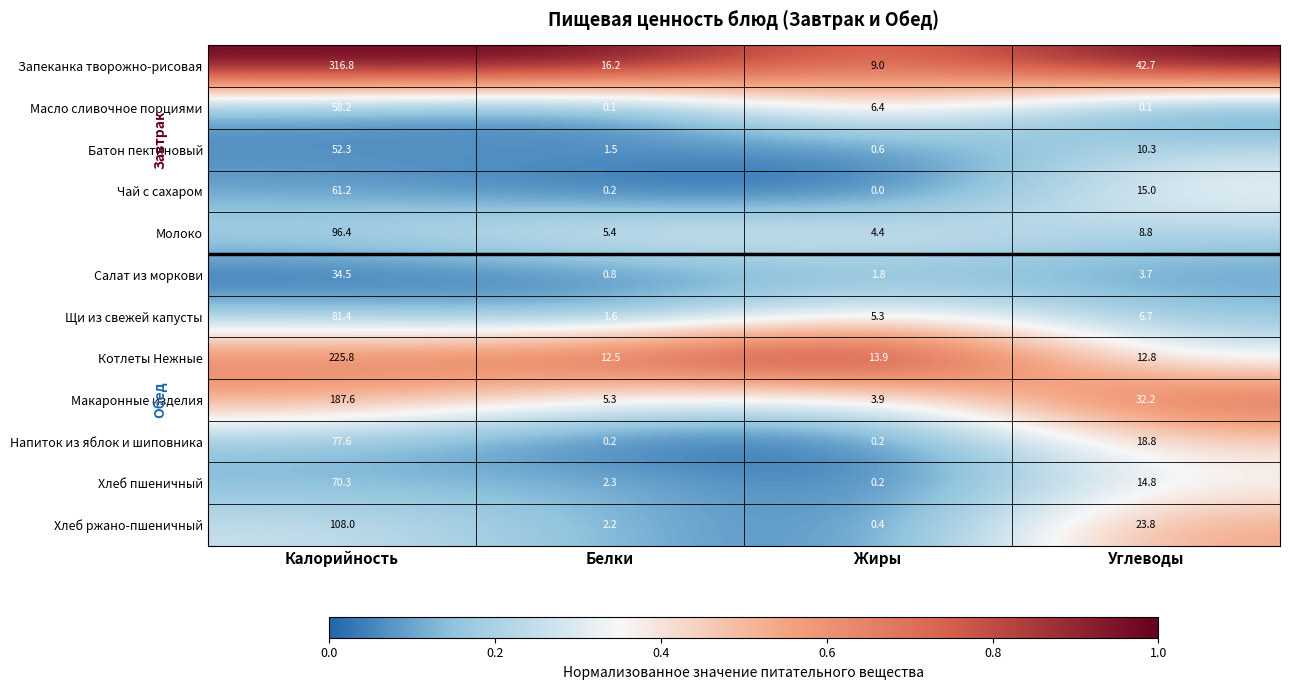

What is the difference between the maximum and second lowest values in the Хлеб ржано-пшеничный series?

105.8